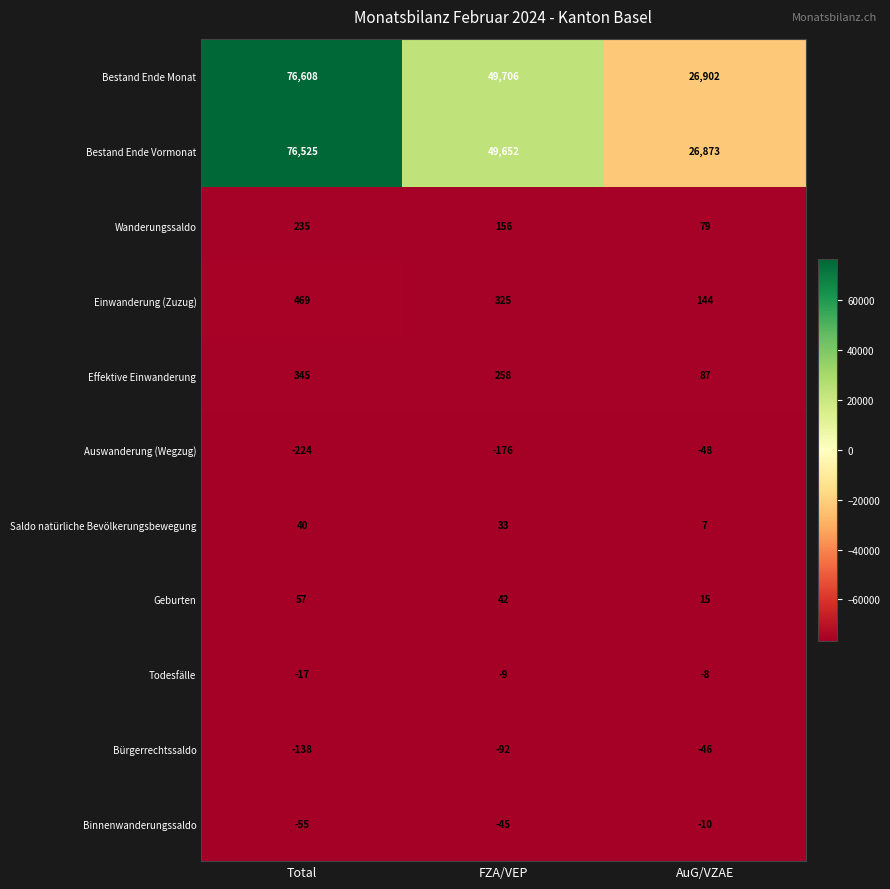

What is the sum of all Einwanderung (Zuzug) values?

938